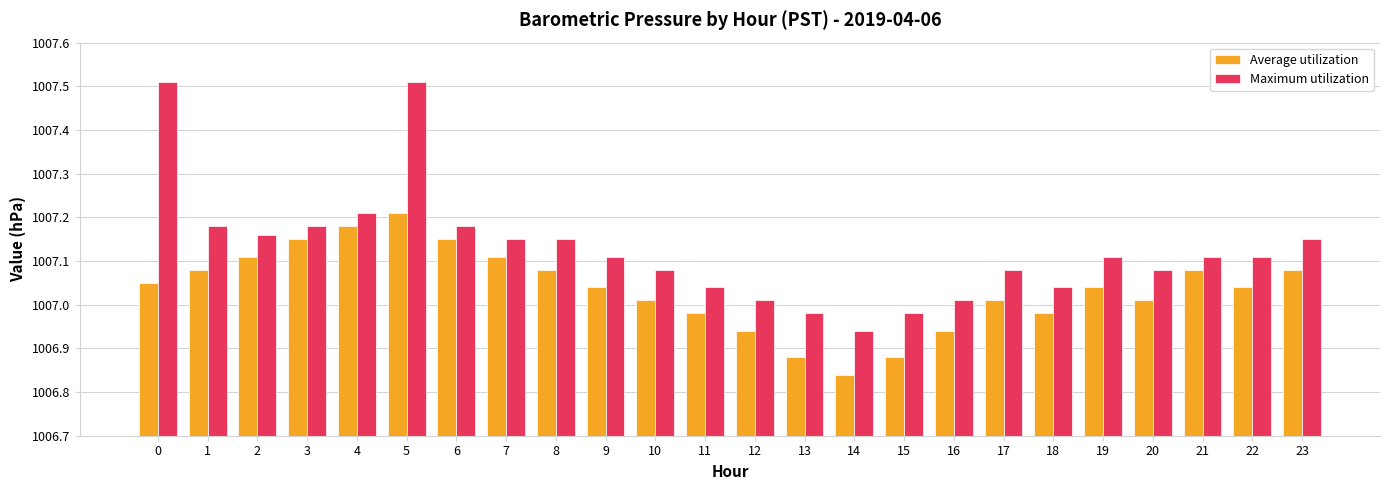

The value of Average utilization at 9 is 363.3. True or false?

False